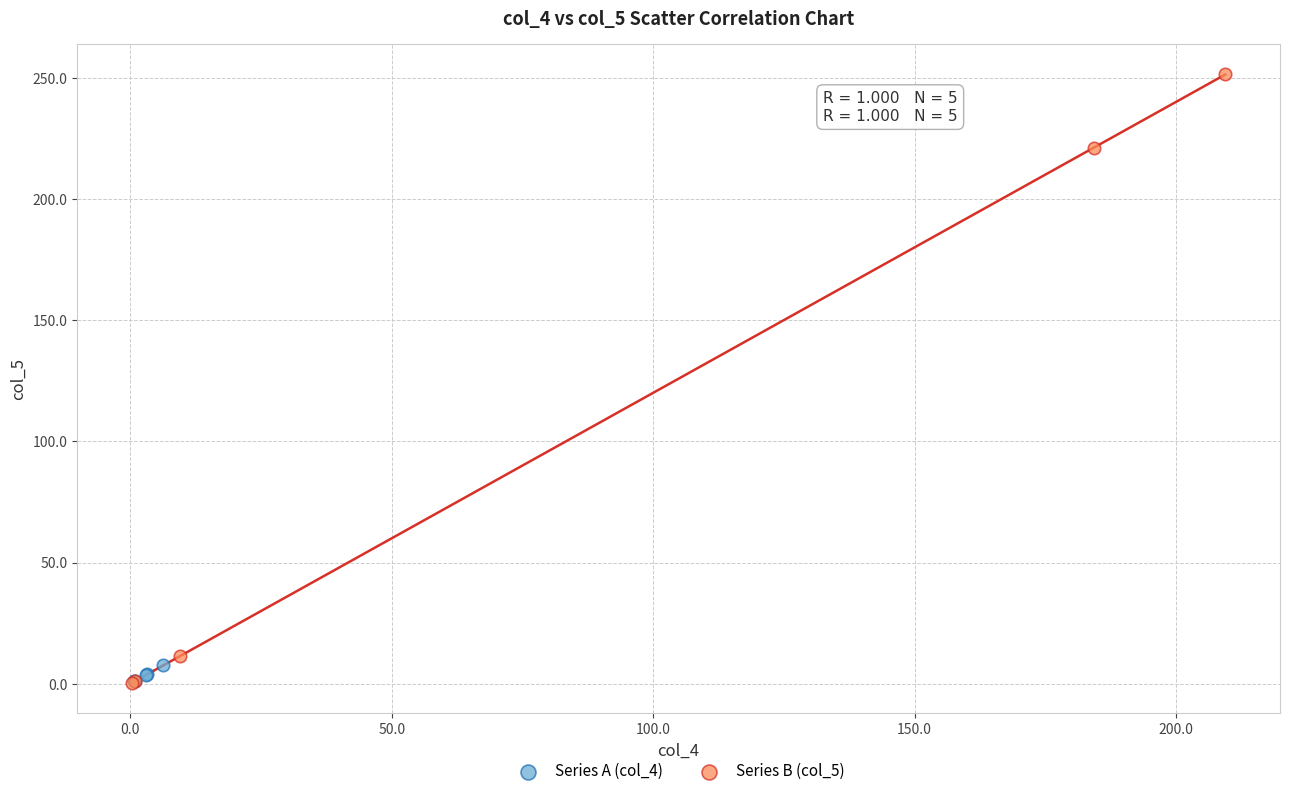

Which series has the widest spread of Y values?

Series B (col_5)